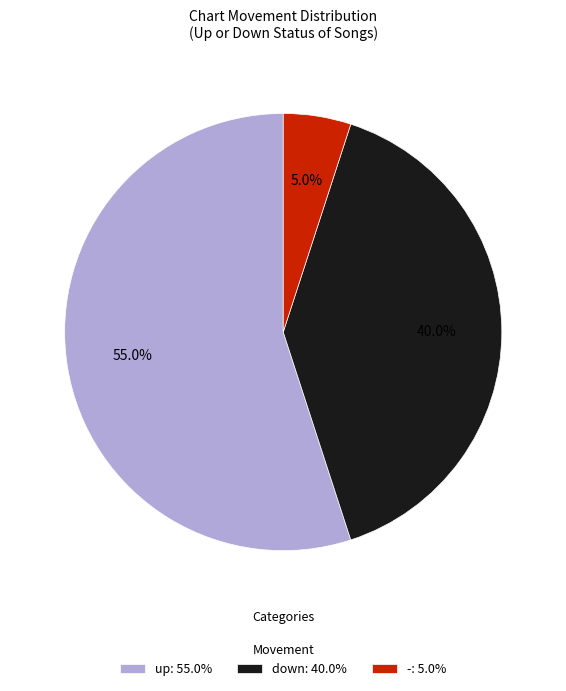

How many slices are in this pie chart?

3